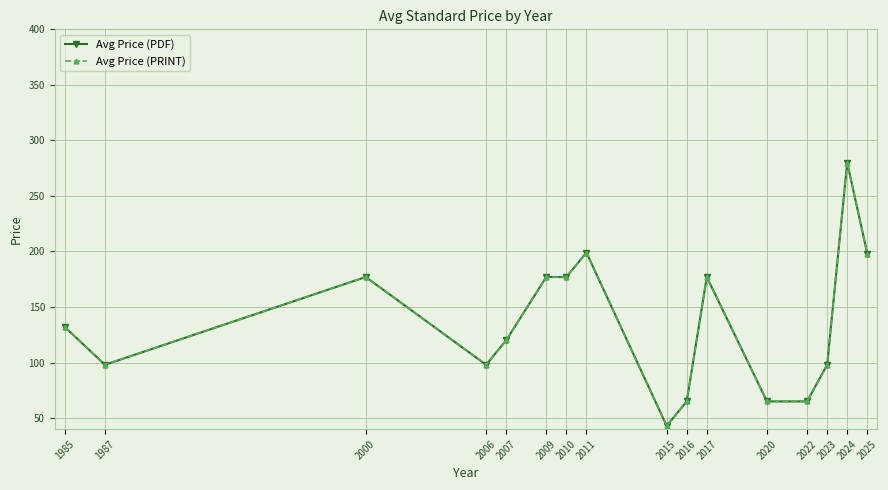

Does the chart have visible grid lines?

Yes